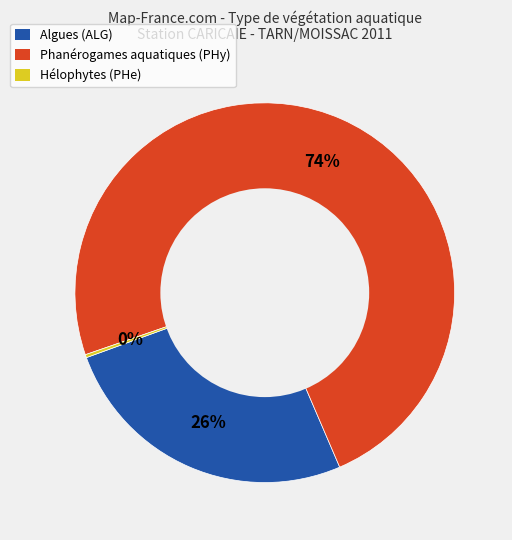

To the nearest percent, what portion does Phanérogames aquatiques (PHy) represent?

74%